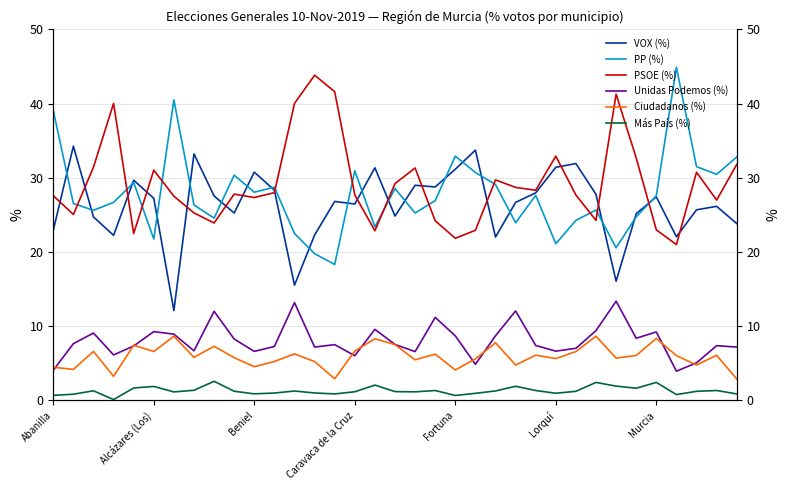

What is the greatest value displayed?

44.9